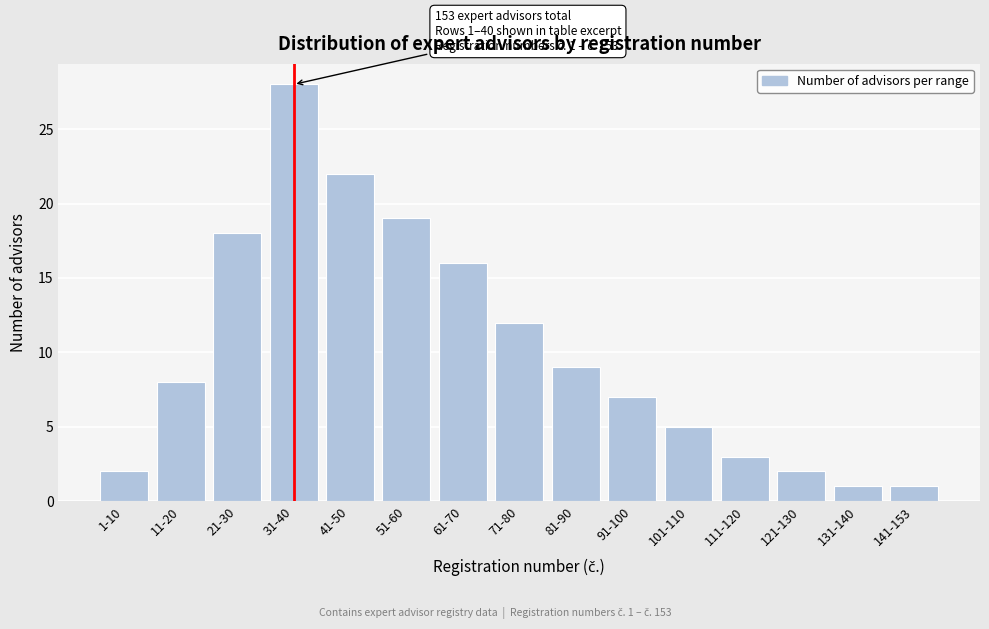

Reading left to right, transcribe all the data shown in this chart.

1-10=2	11-20=8	21-30=18	31-40=28	41-50=22	51-60=19	61-70=16	71-80=12	81-90=9	91-100=7	101-110=5	111-120=3	121-130=2	131-140=1	141-153=1